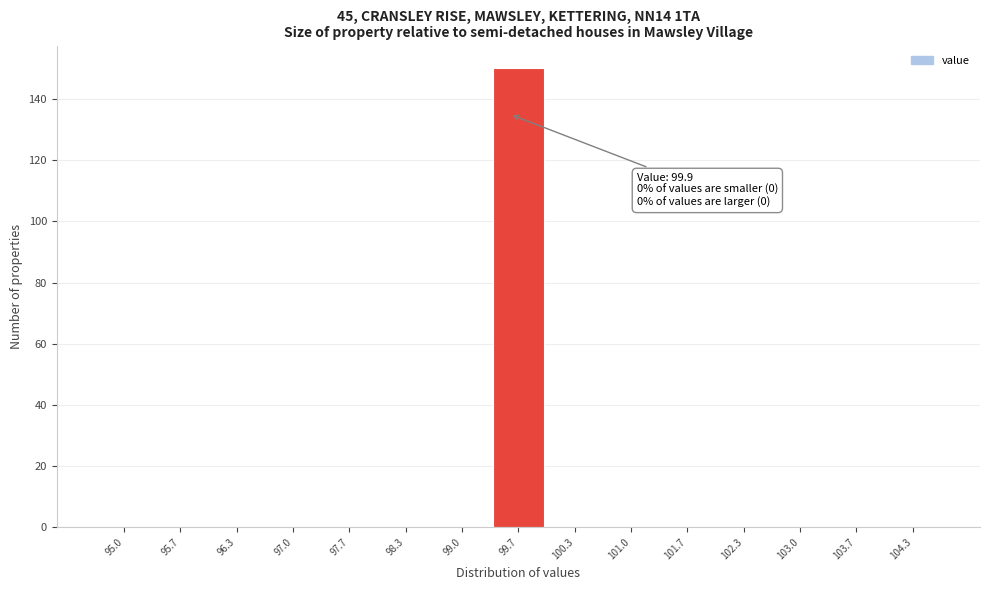

Reading left to right, extract all data points from this chart.

95.0=0	95.7=0	96.3=0	97.0=0	97.7=0	98.3=0	99.0=0	99.7=150	100.3=0	101.0=0	101.7=0	102.3=0	103.0=0	103.7=0	104.3=0